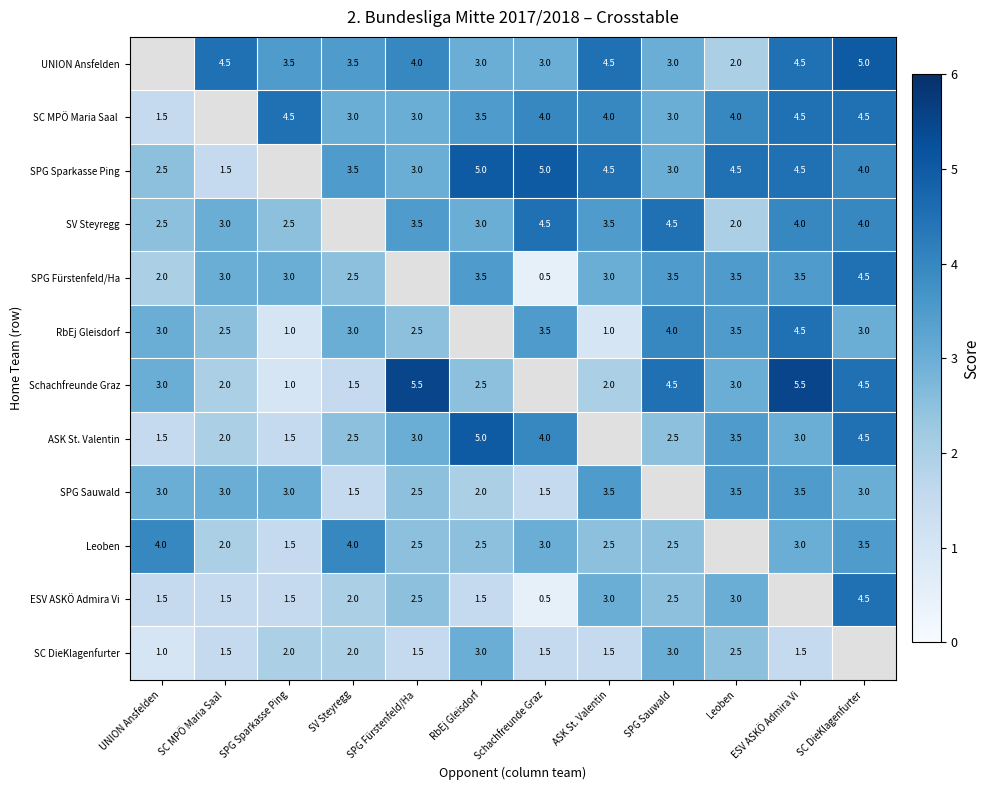

Is it true that ESV ASKÖ Admira Vi equals 2.0 at SV Steyregg?

True